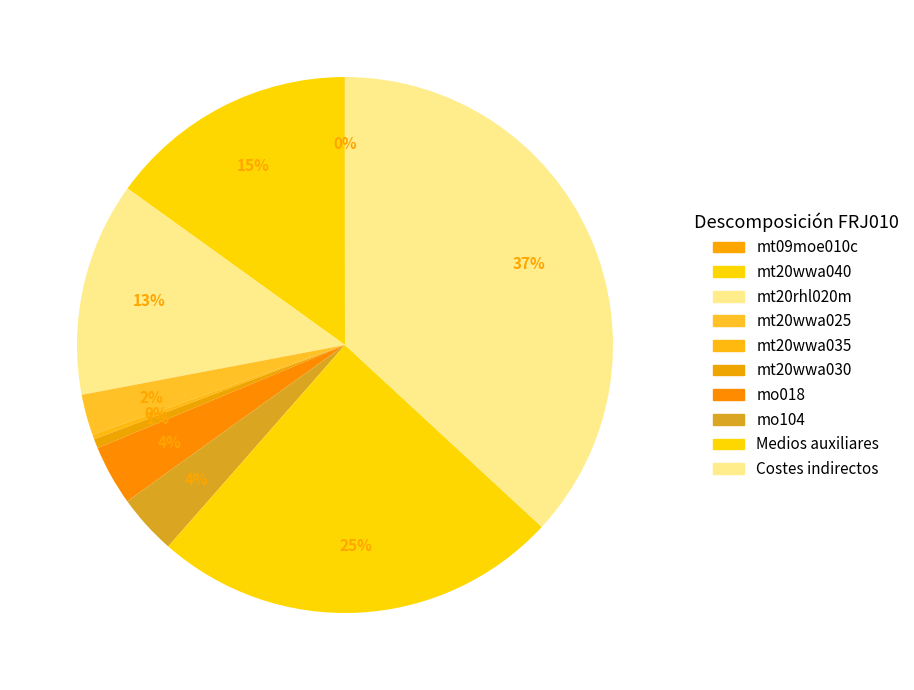

What is the smallest slice in the pie chart?

mt09moe010c